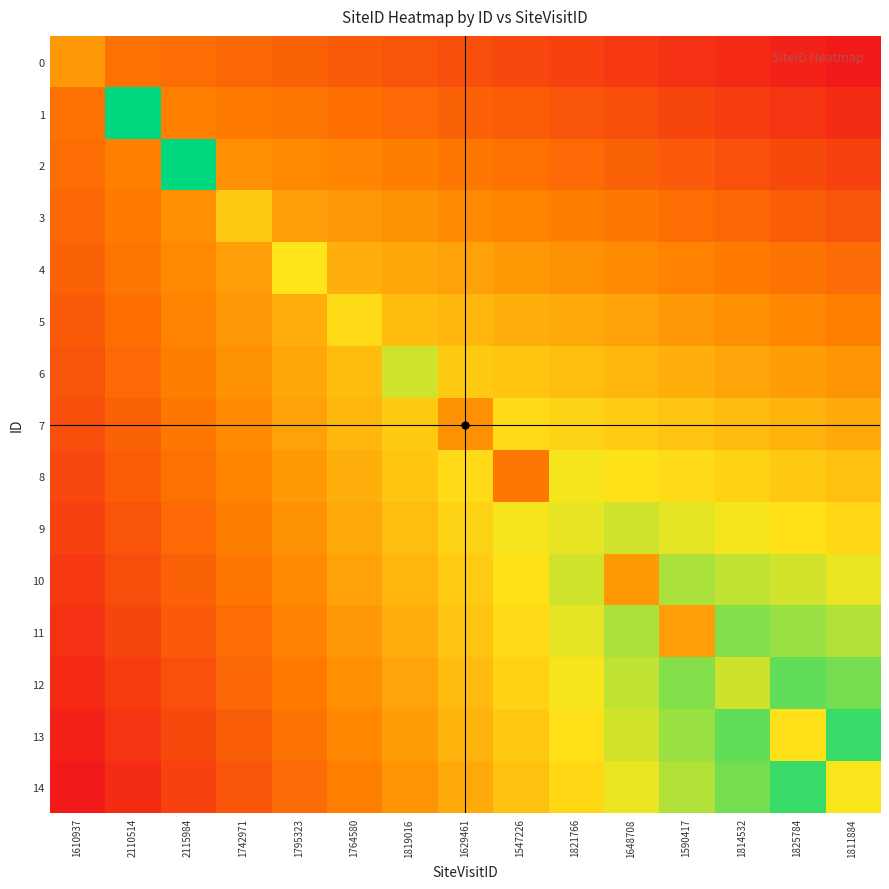

Between 1795323 and 1764580, which is larger?

1795323